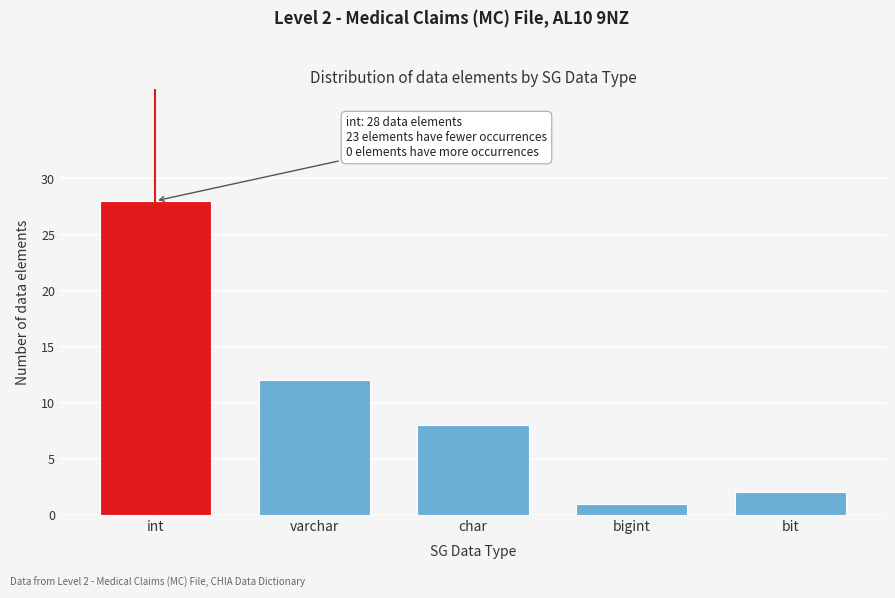

Reading right to left, list all the values displayed in this chart.

2	1	8	12	28